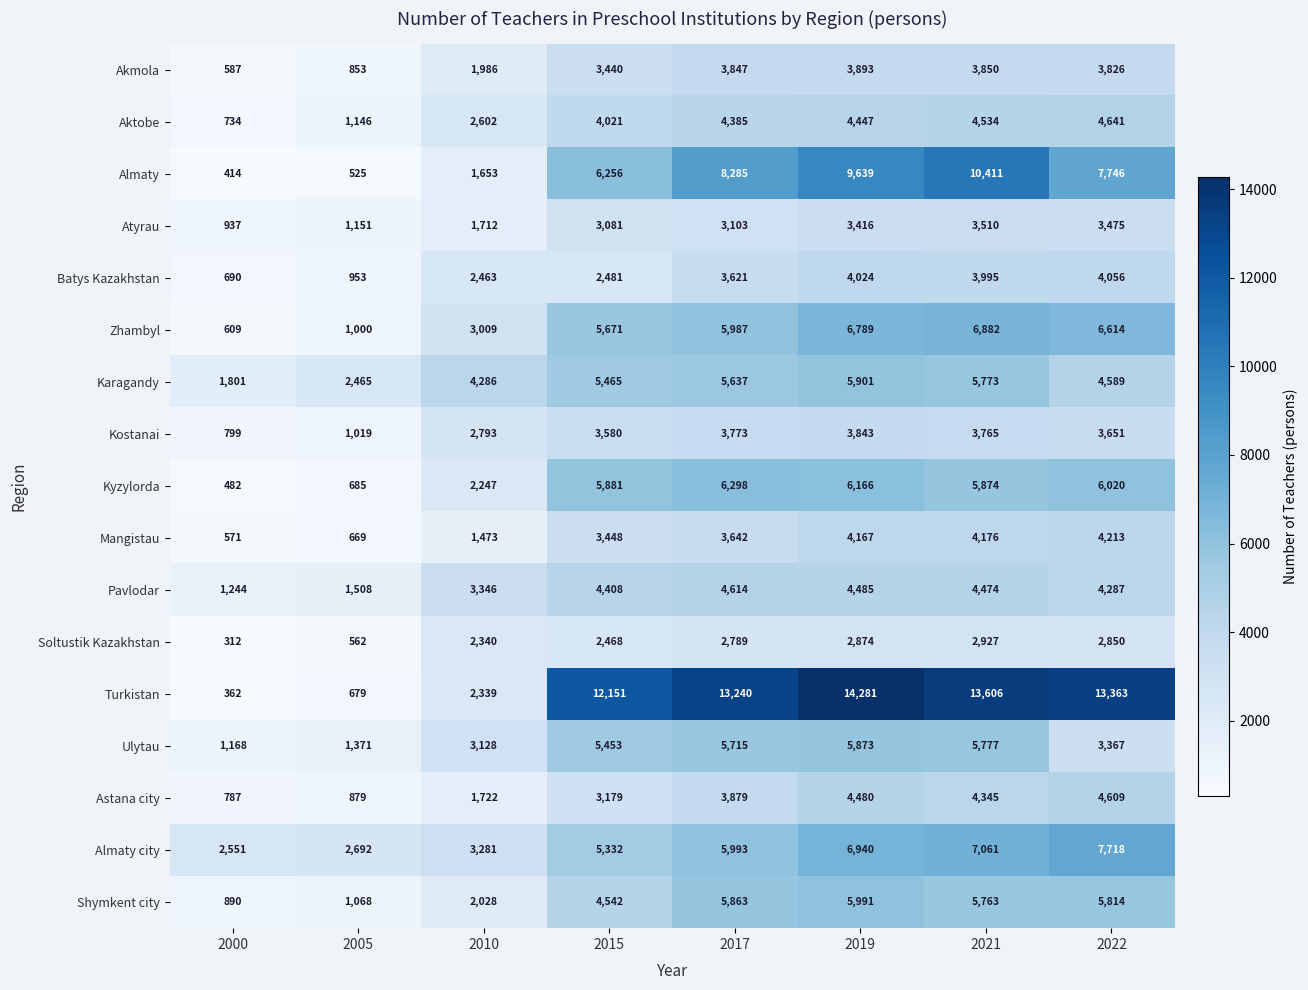

Which series has the largest total across all categories?

Turkistan